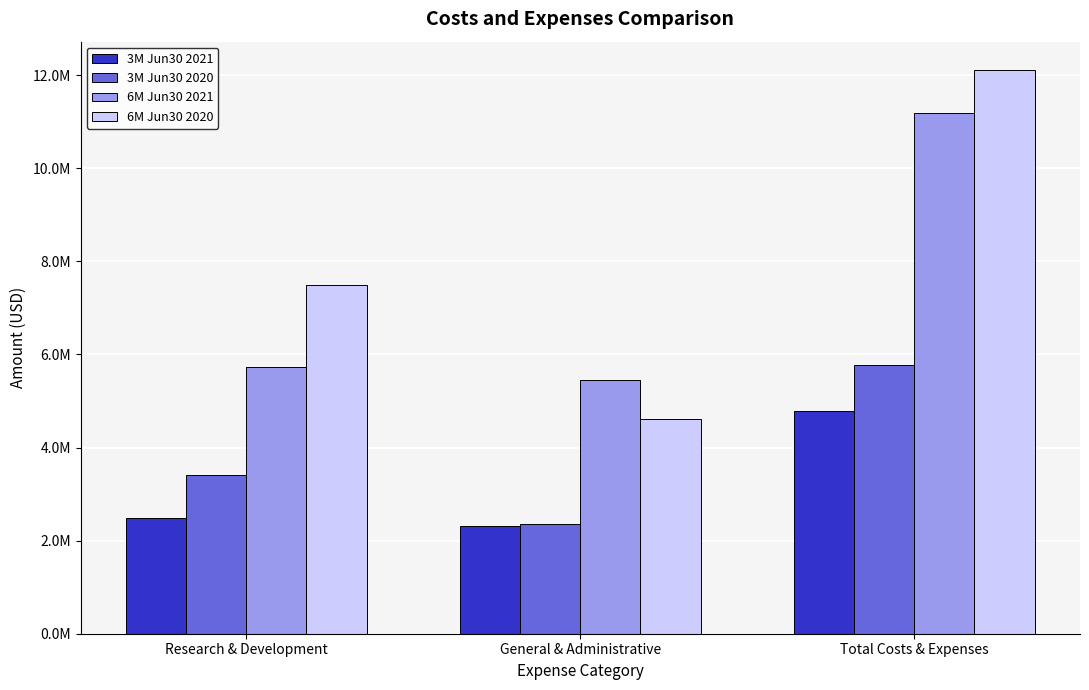

Where is 6M Jun30 2020 nearest to the value 8364501?

Research & Development